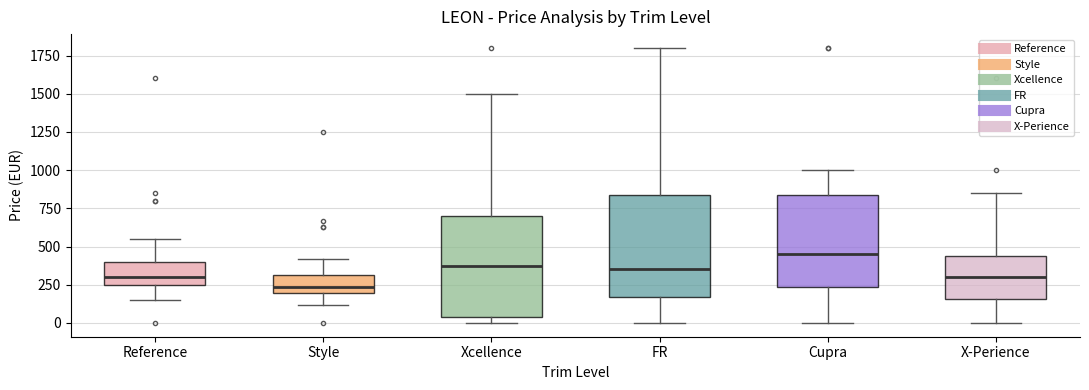

Where does the upper whisker of the box for X-Perience end on the y-axis? The values are not printed on the chart, so give them approximately, as read against the axis.

850